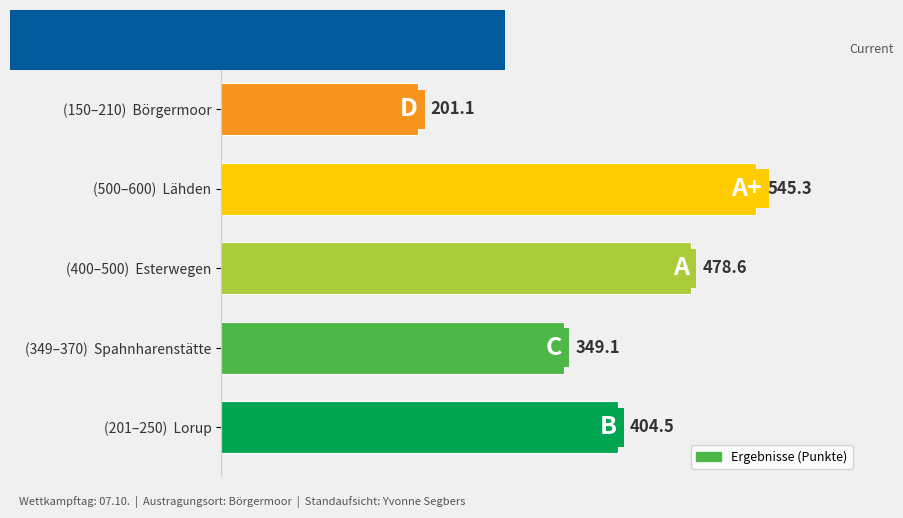

Are the bars grouped side by side (vs. stacked)?

No